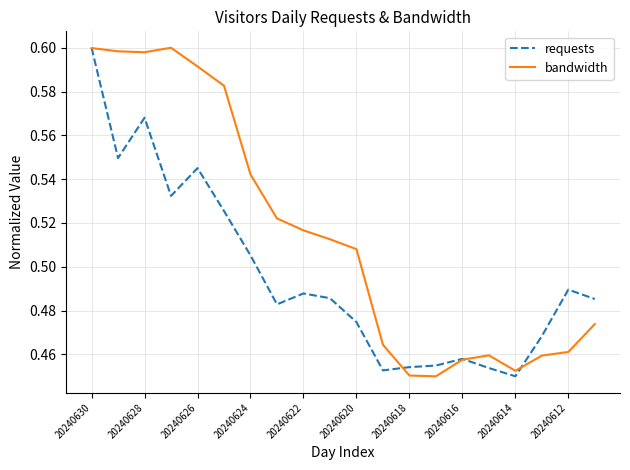

In bandwidth, how many points are higher than both neighbors (excluding endpoints)?

2